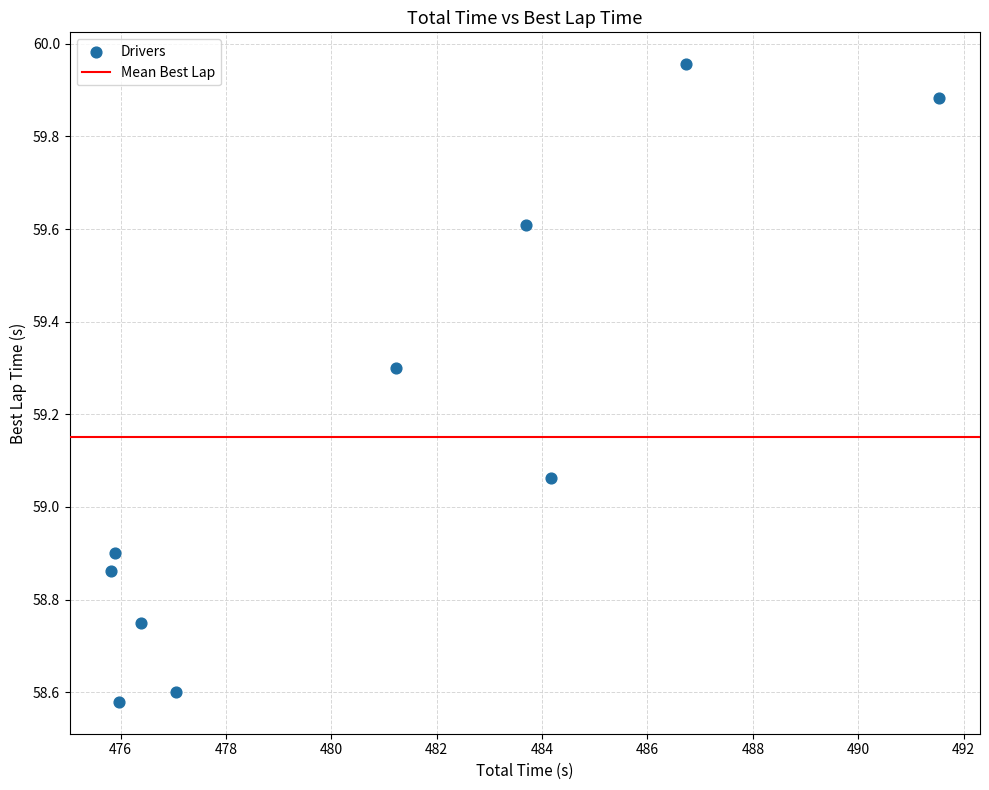

What is the range of Y values (max minus min)?

1.4